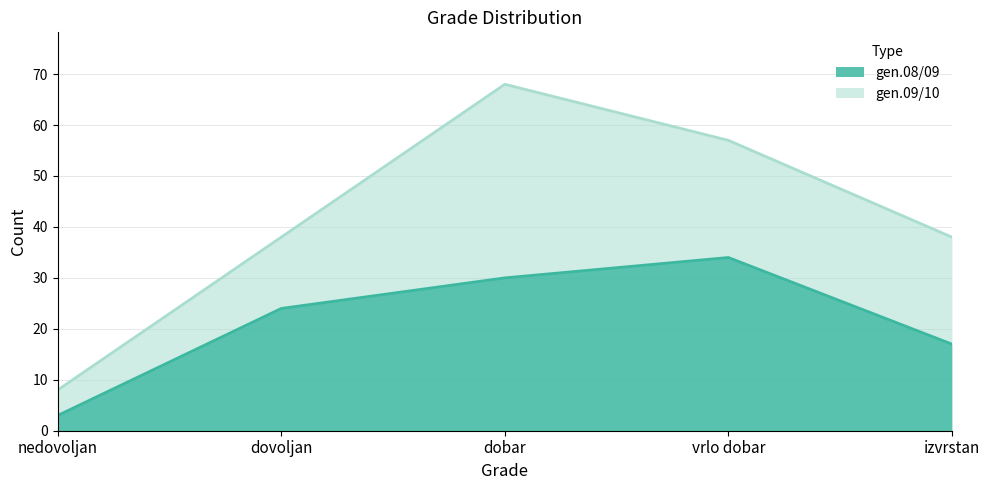

What is the label of the 2nd point from the left?

dovoljan